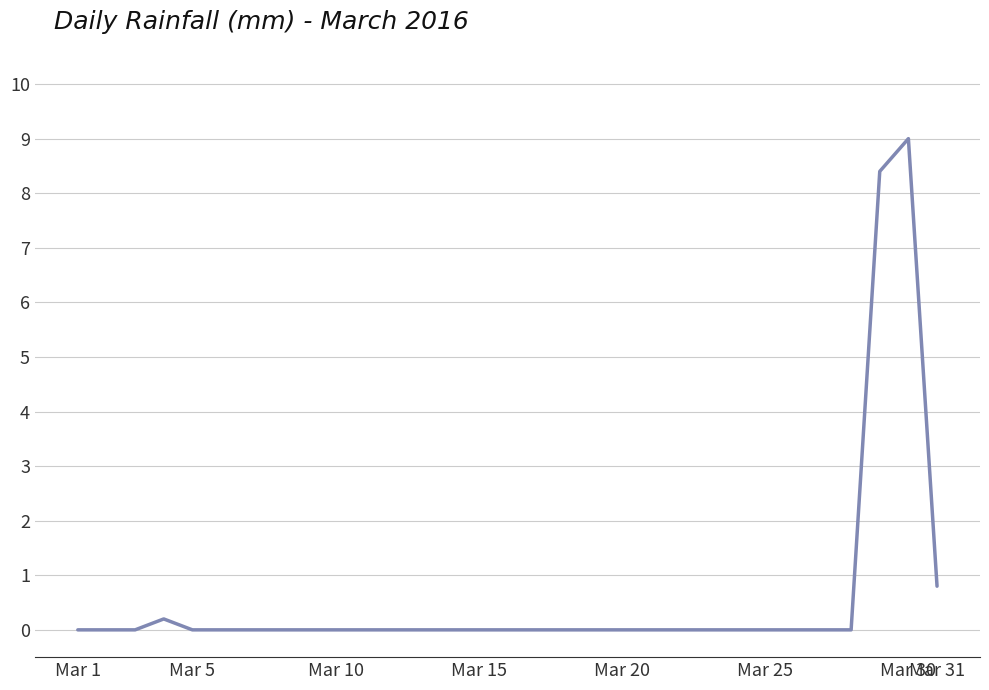

What is the difference between the maximum and minimum values?

9.0